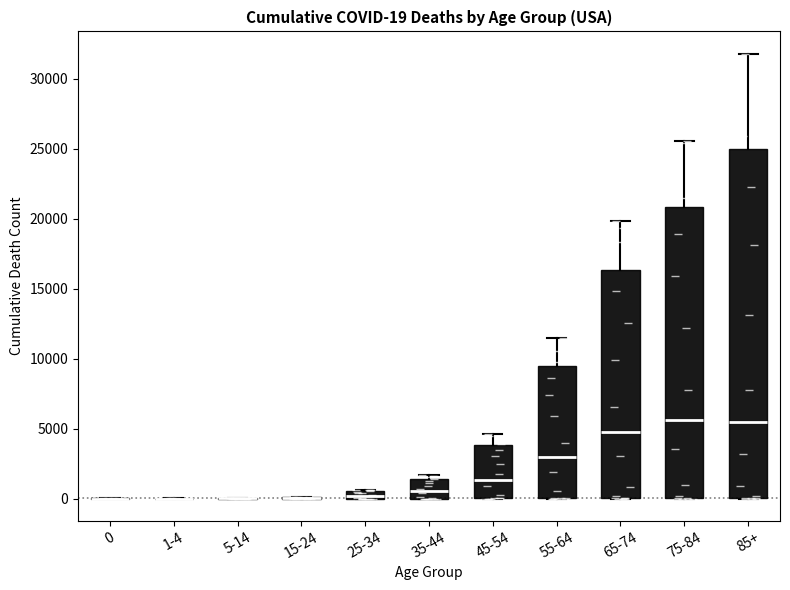

Which box is the tallest, from its lower edge to its upper edge?

85+